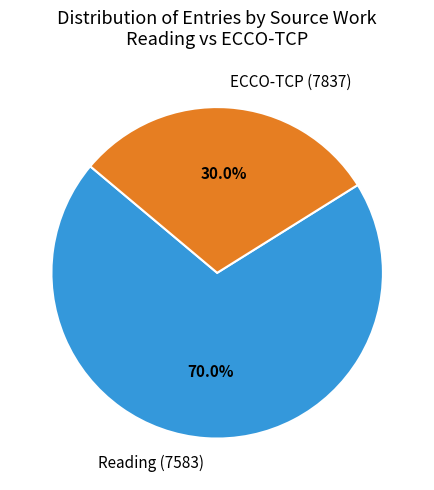

What portion of the pie excludes ECCO-TCP (7837)?

70.0%